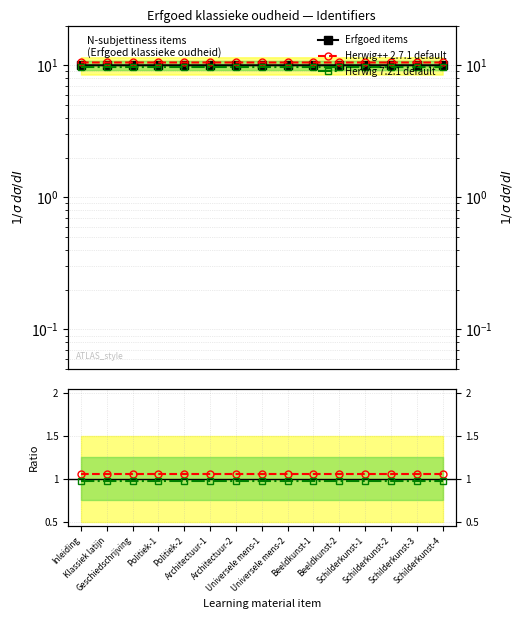

Which series changed the most between Universele mens-2 and Beeldkunst-2?

Erfgoed items